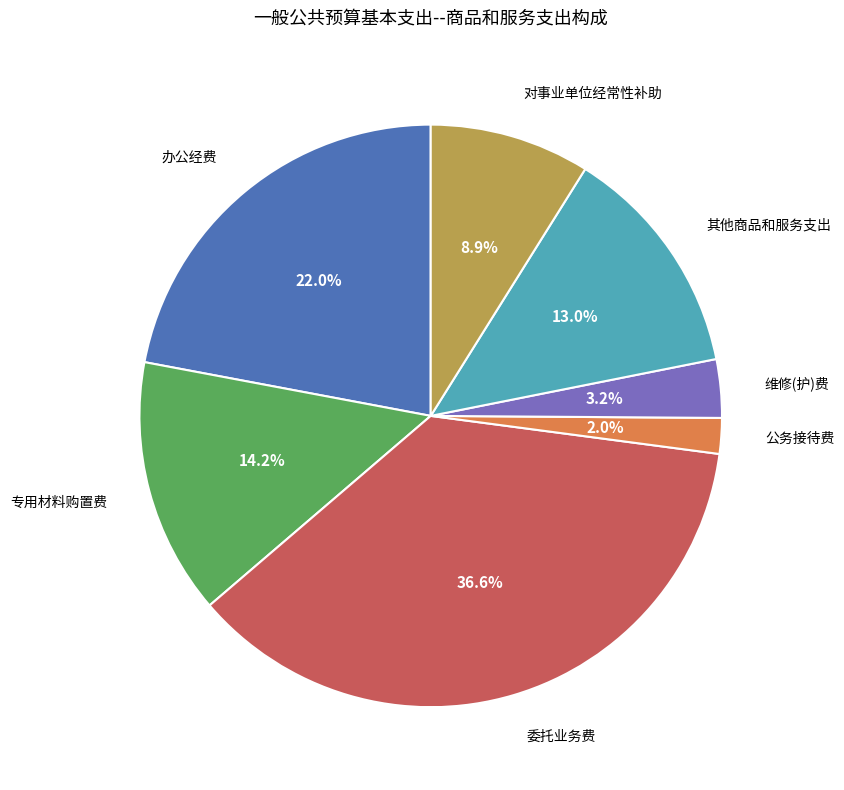

Is there a majority slice in this chart?

No